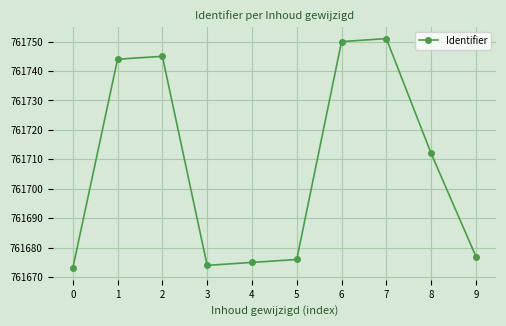

True or false: the data shows 761745 at 2.

True